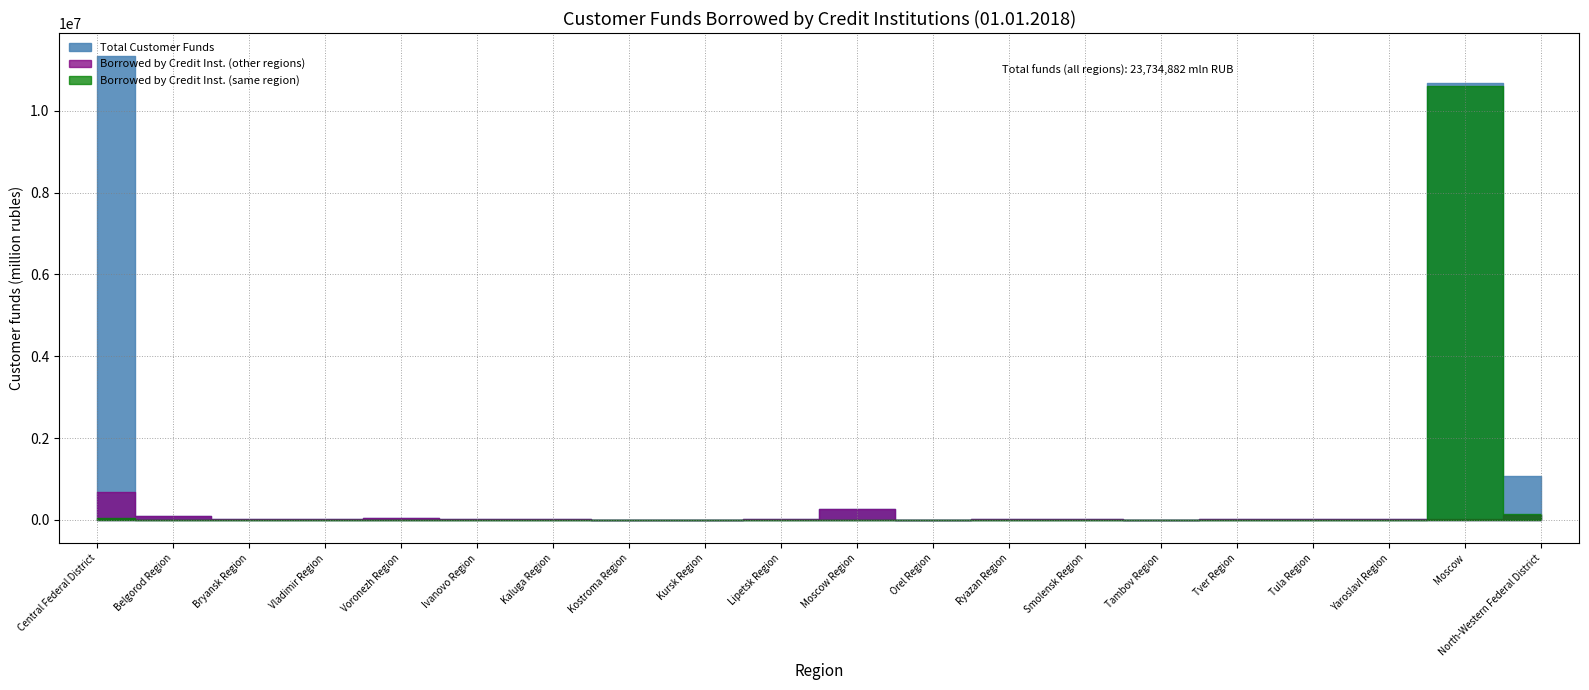

What is the label of the 16th point from the left?

Tver Region